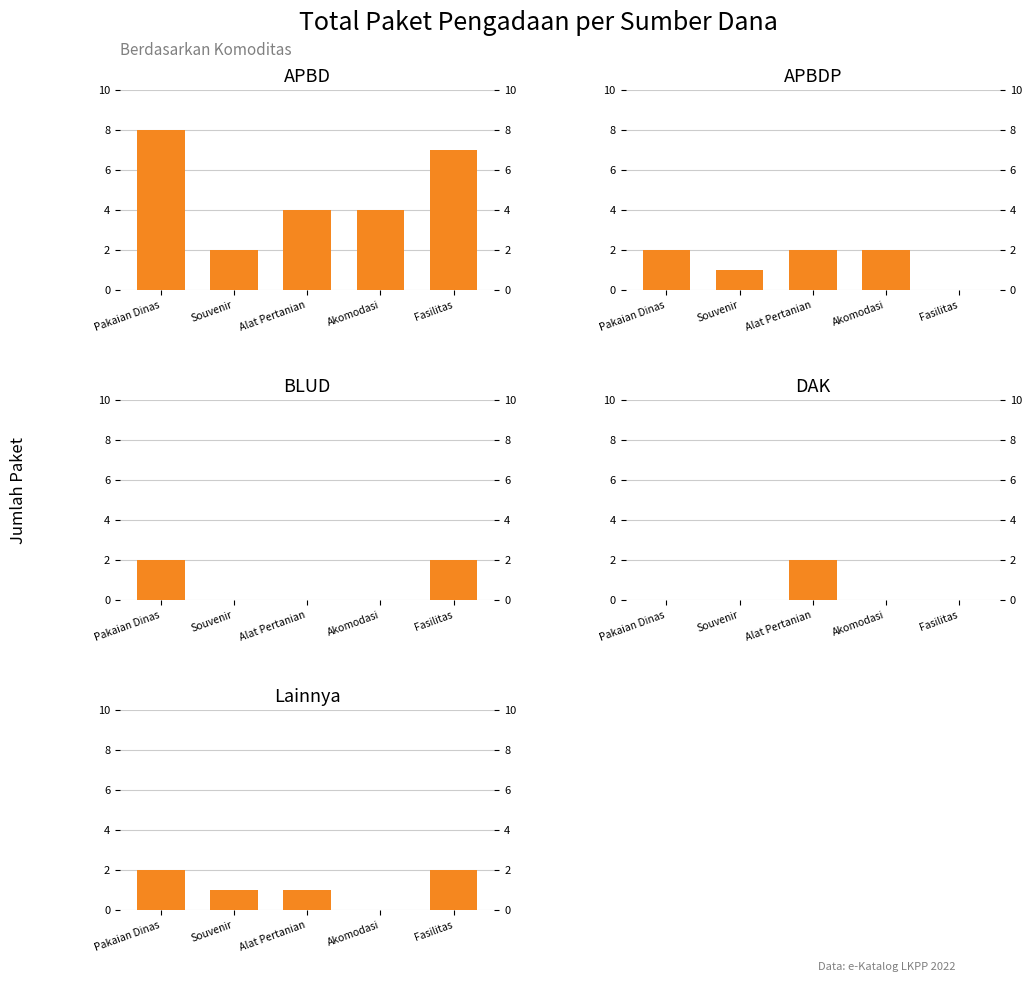

What is the label of the 1st bar from the right?

Fasilitas